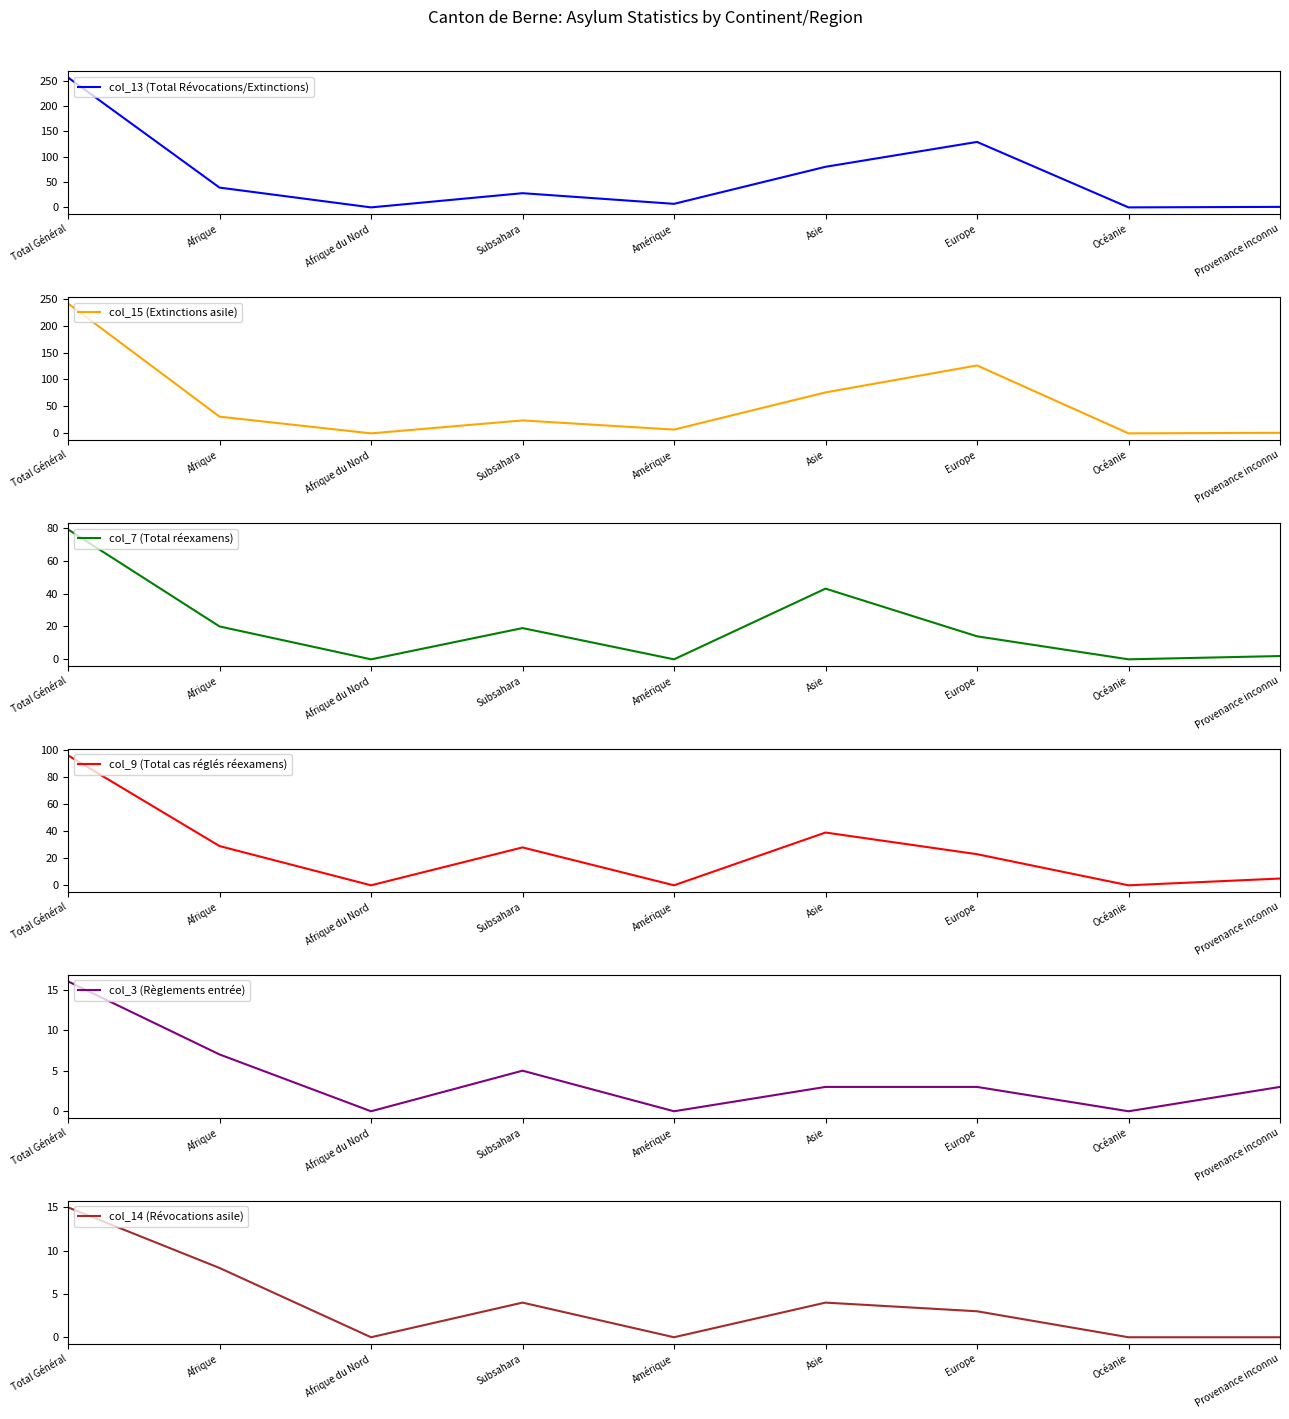

At how many categories does at least one series exceed 139?

1